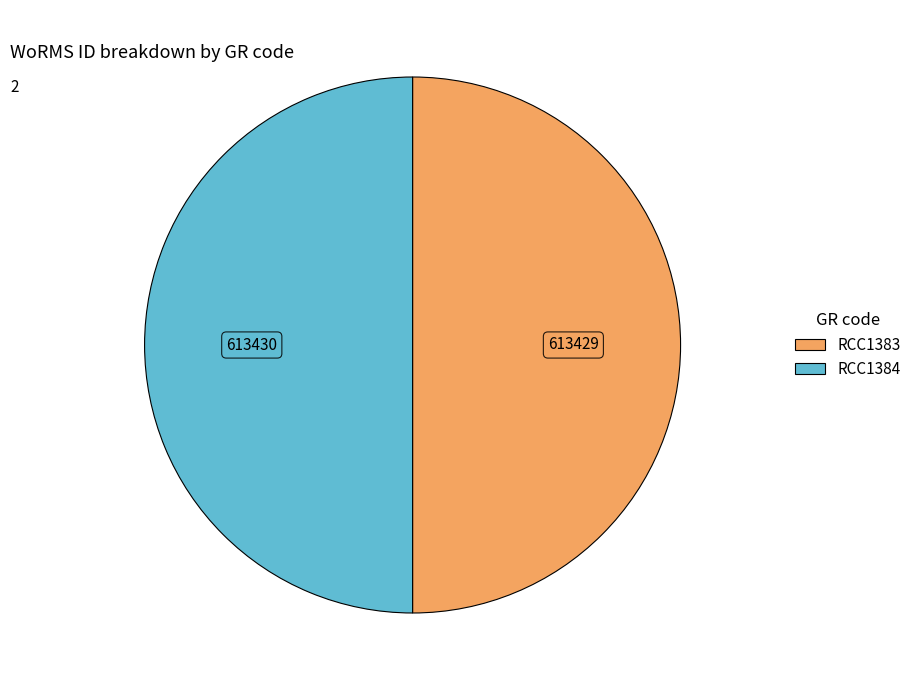

How many segments does this pie chart have?

2